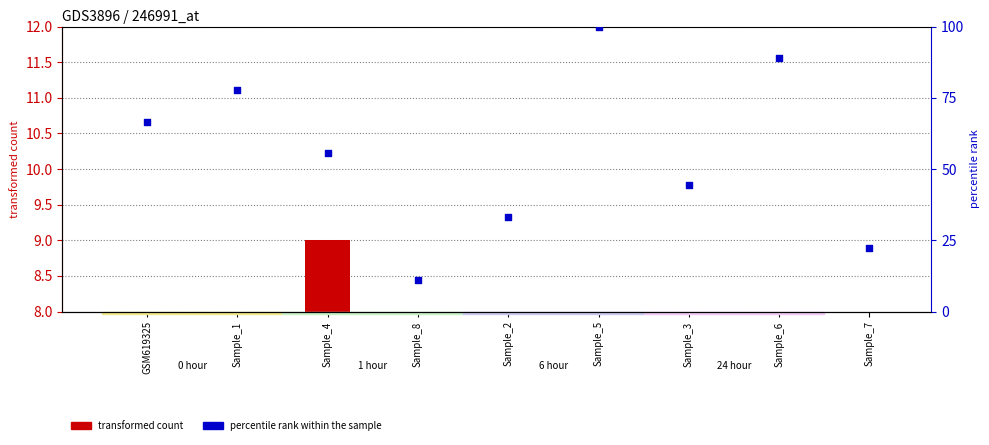

Which series contains the highest Y value?

percentile rank within the sample